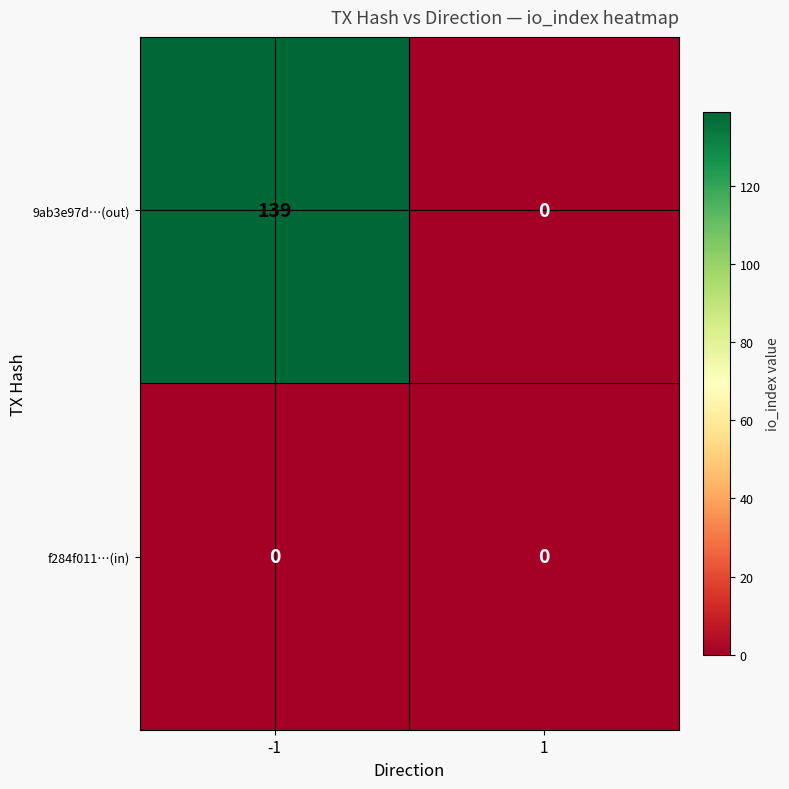

What is the difference between the 9ab3e97d…(out) values at 1 and -1?

139